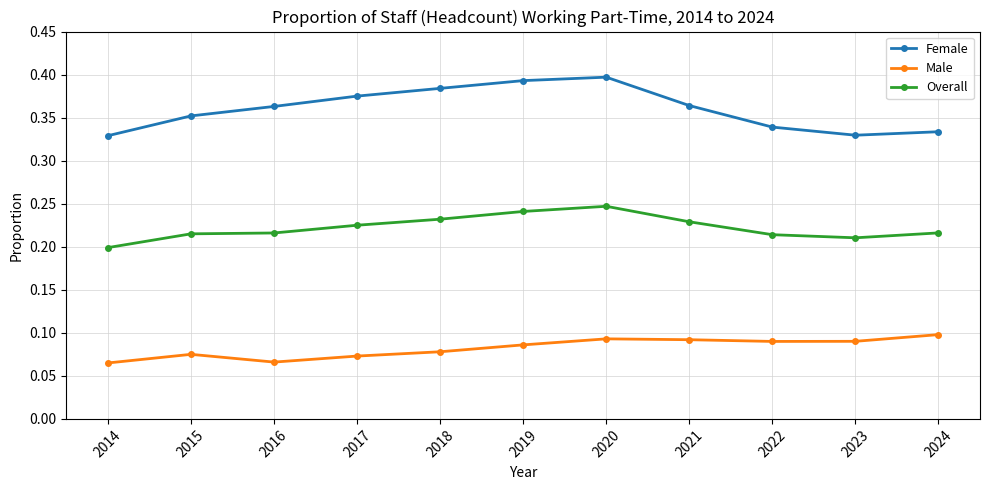

Count the number of categories in the chart.

11